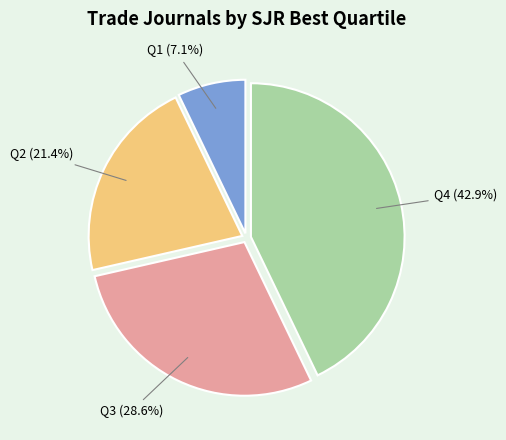

Does Q4 represent more than half of the total?

No